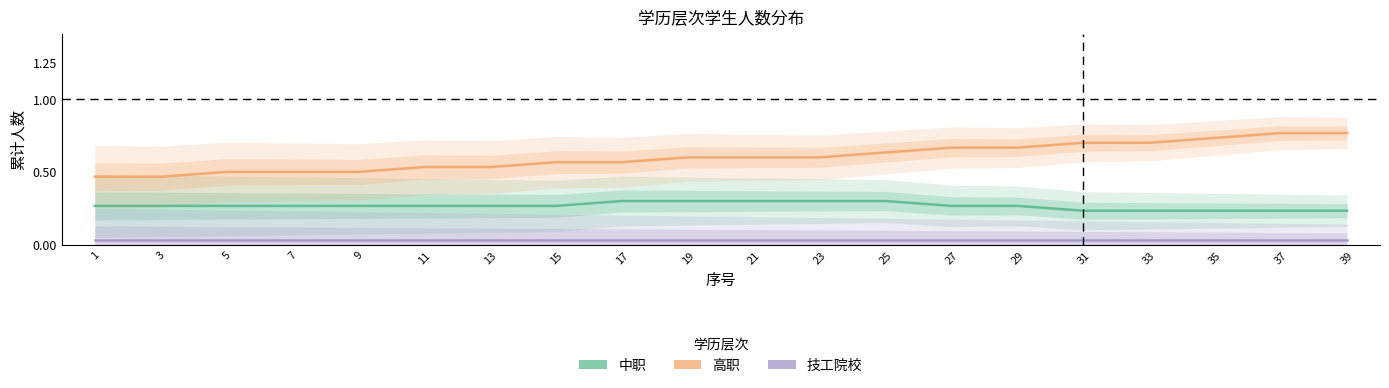

How many categories are shown in the chart?

20